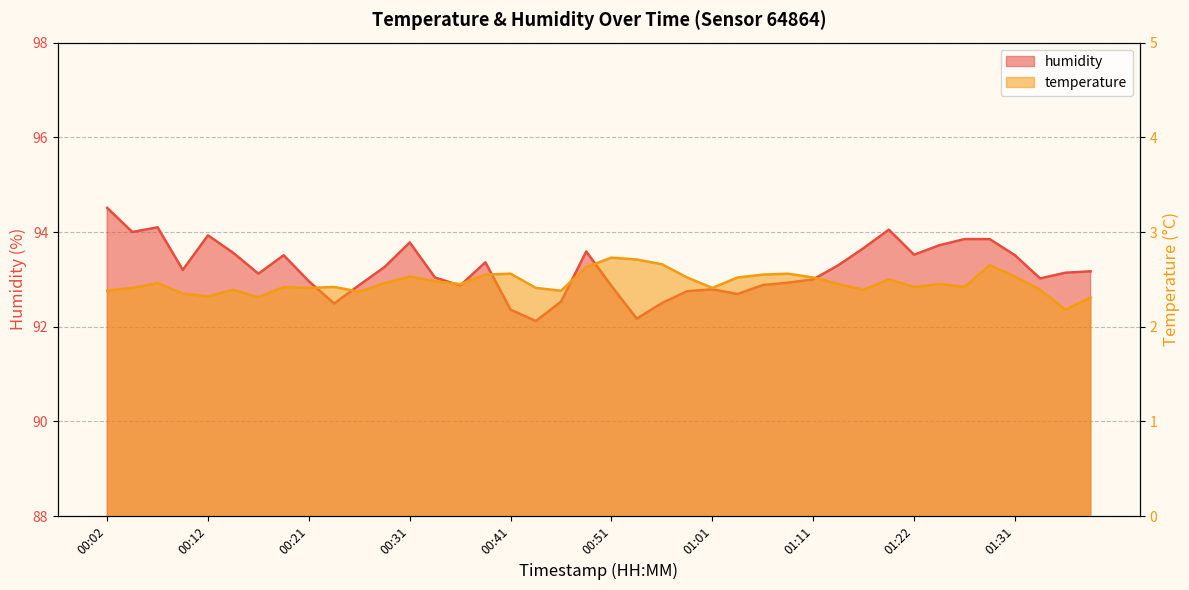

Rank the series by their average value, from highest to lowest.

humidity, temperature